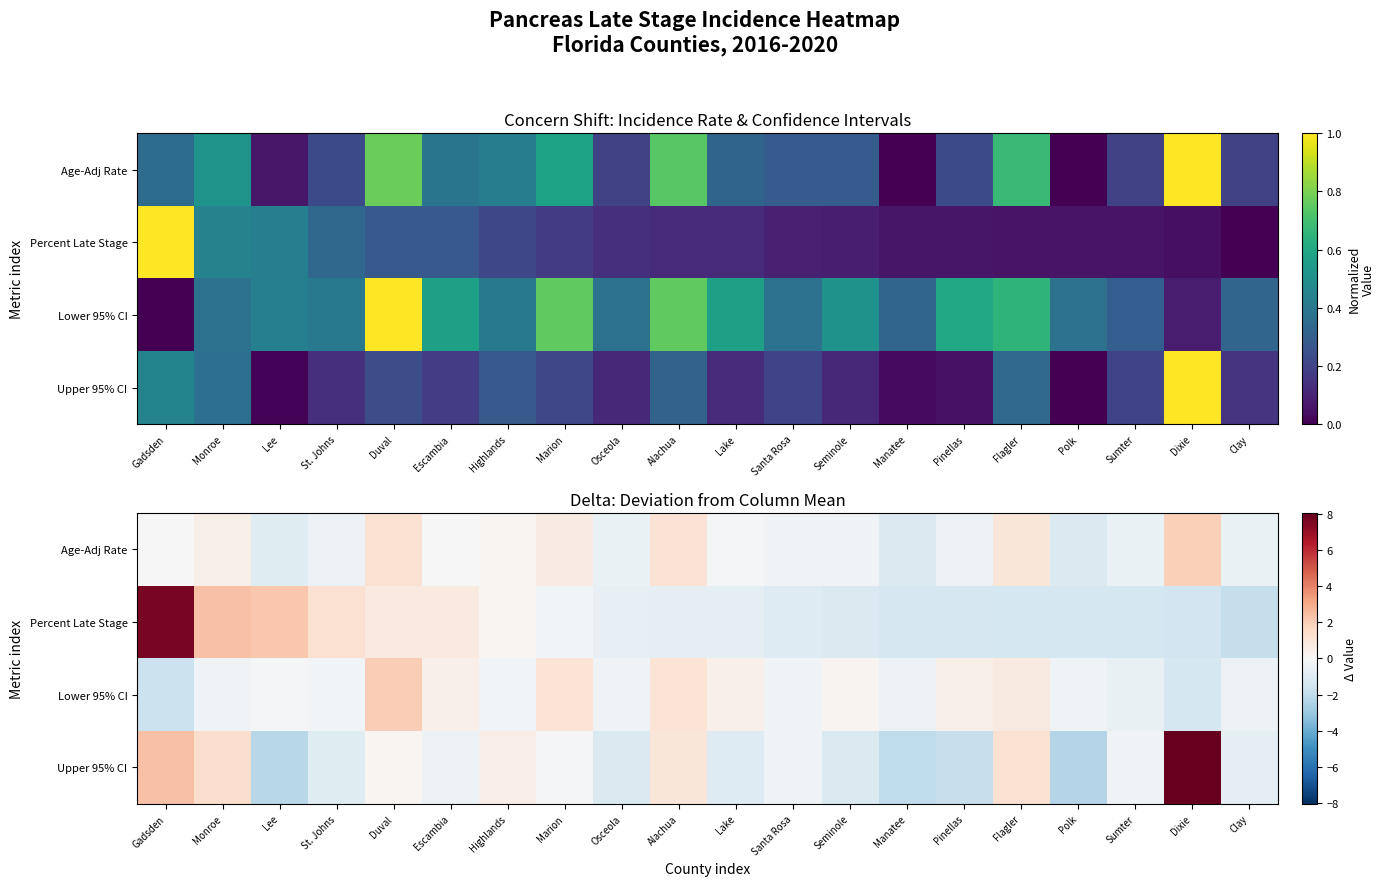

What is the sum of the Percent Late Stage values at Highlands and Clay?

-1.8